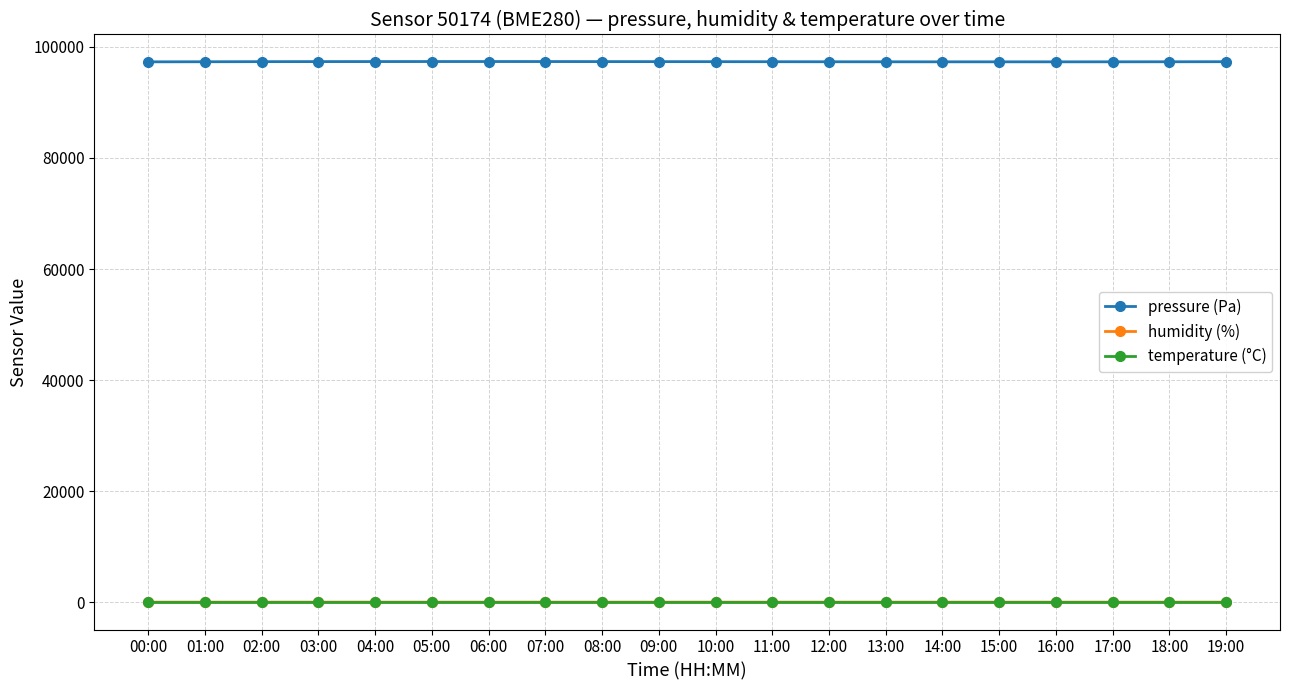

What is the label of the 1st point from the left?

00:00